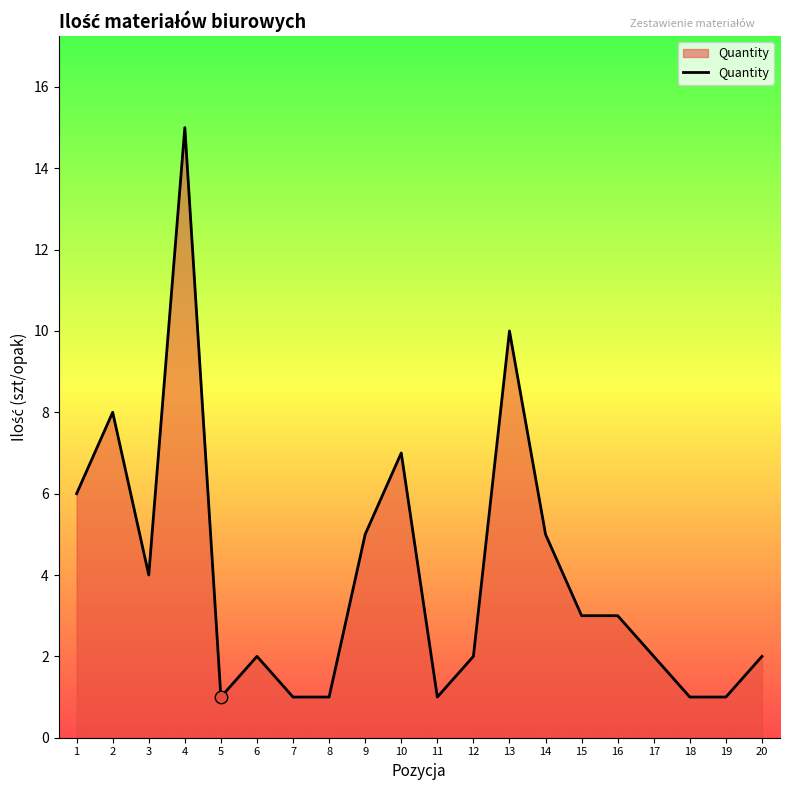

Which has a higher value, 14 or 12?

14